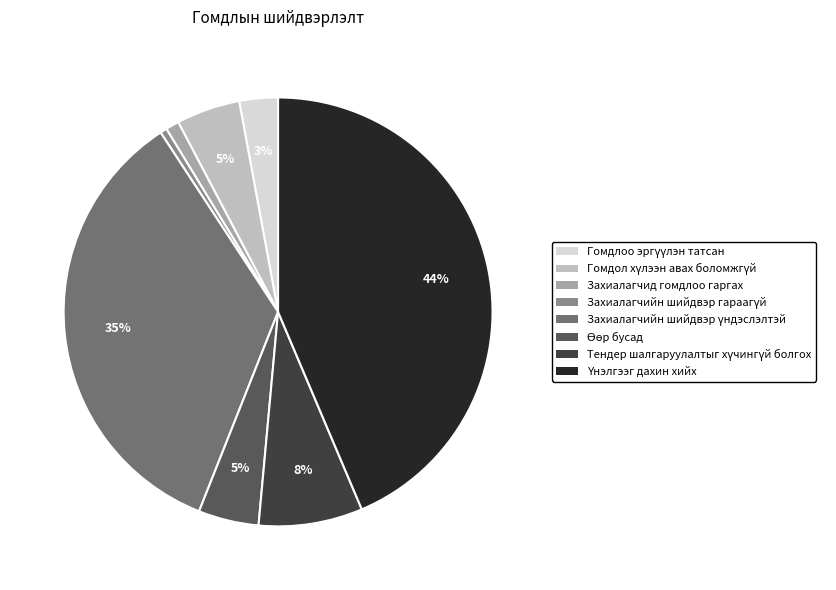

To the nearest percent, what is the average slice percentage?

12%